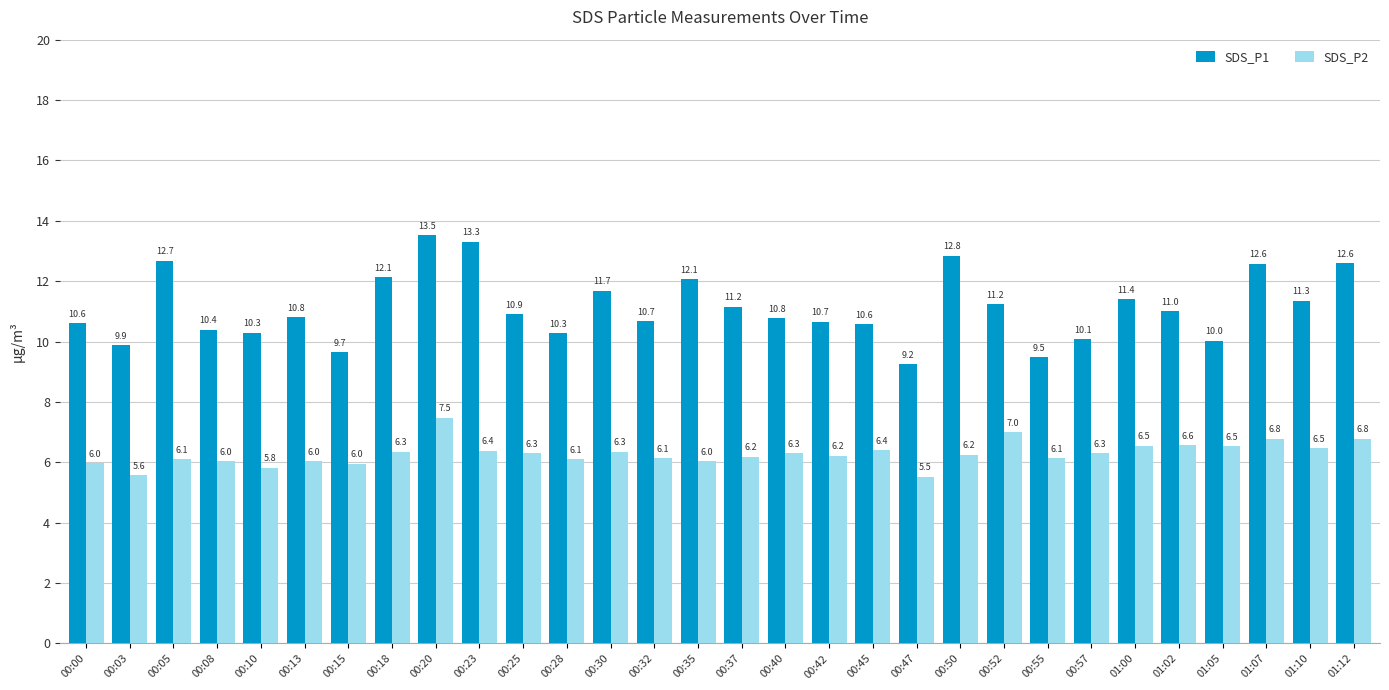

Which series changed the most between 00:00 and 00:08?

SDS_P1